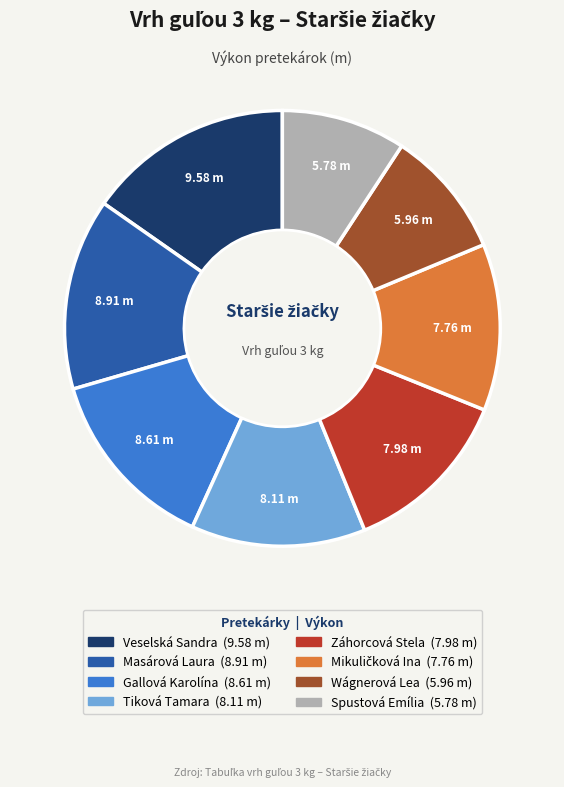

Is Záhorcová Stela the majority of the pie?

No